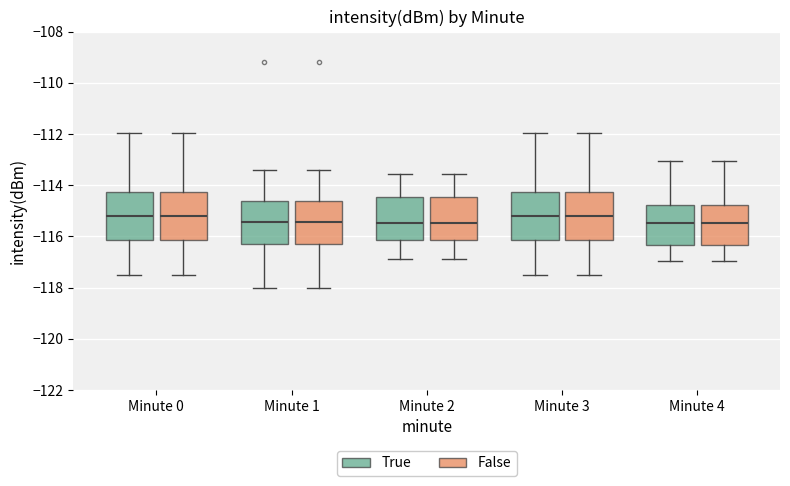

Where is the lower edge of the box for Minute 1 (True) on the y-axis? The values are not printed on the chart, so give them approximately, as read against the axis.

-116.2